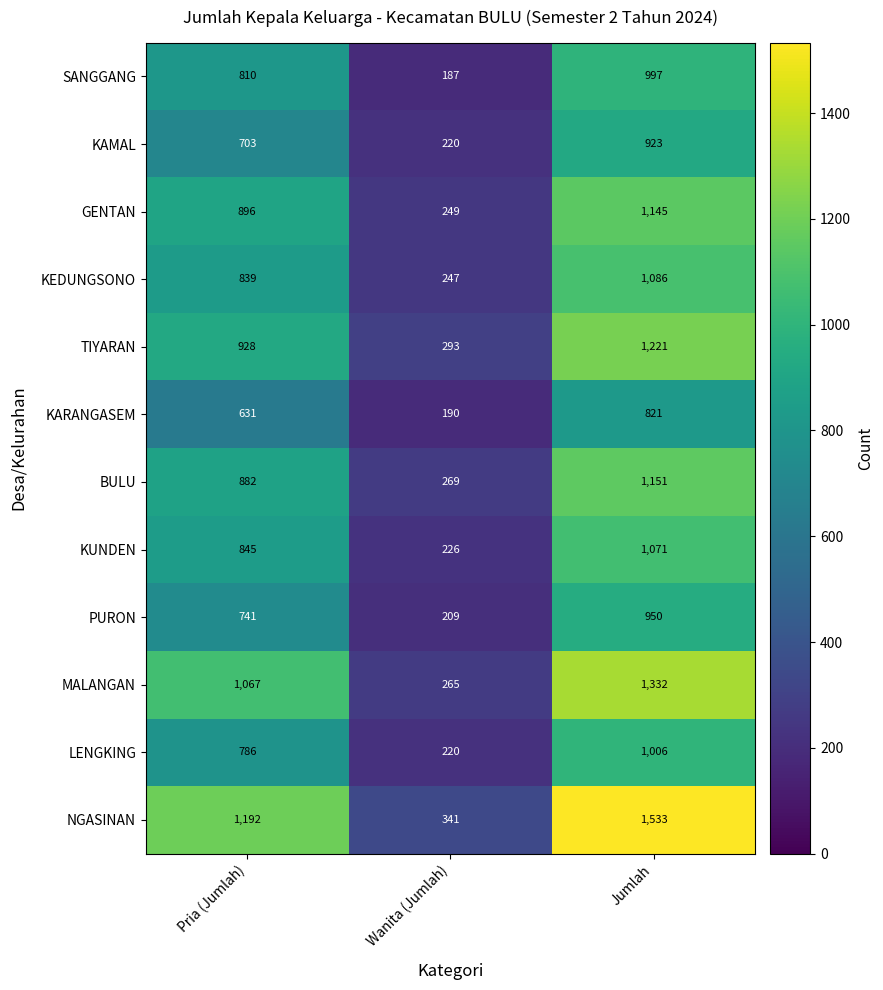

Rank the categories by BULU value from lowest to highest.

Wanita (Jumlah), Pria (Jumlah), Jumlah